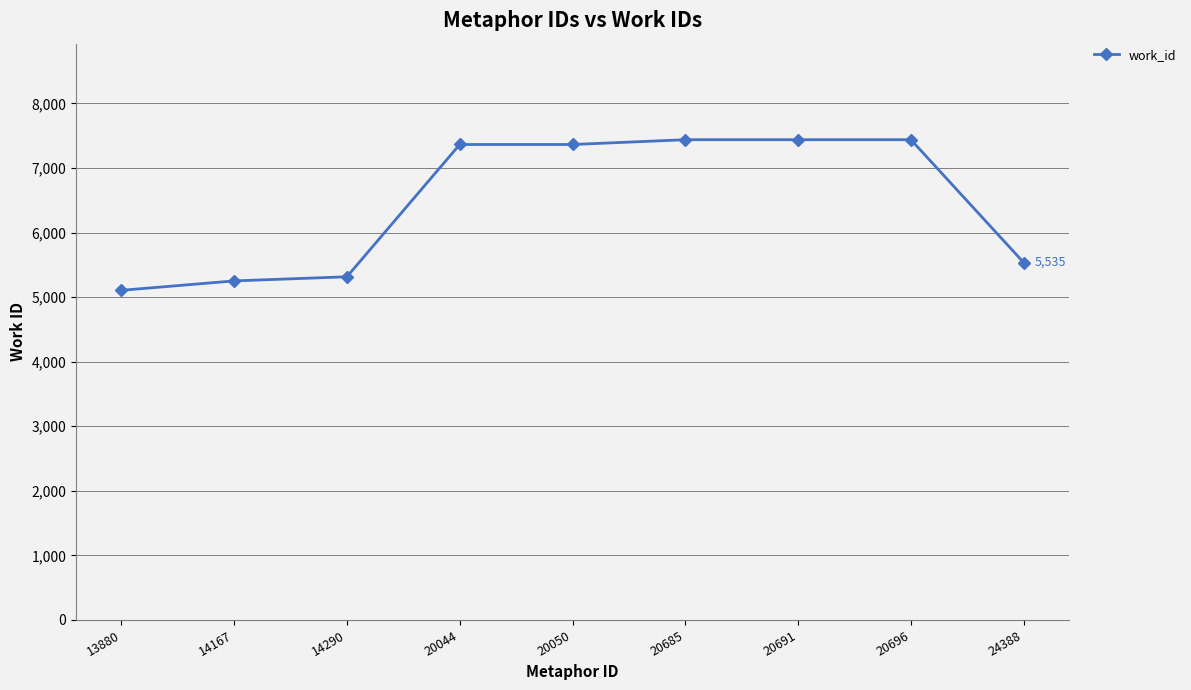

What is the value of the 5th point from the left?

7365